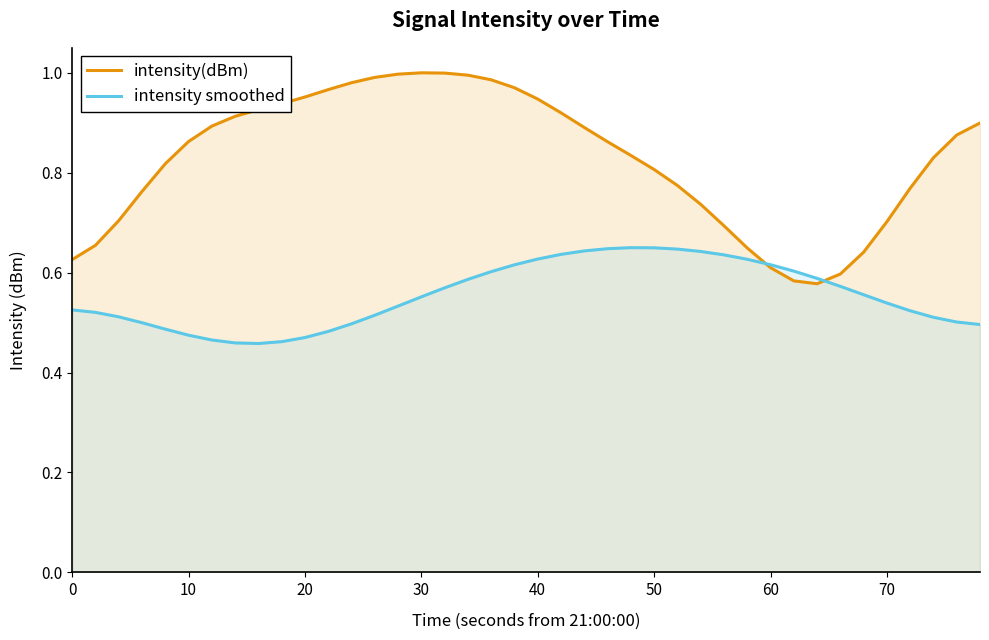

Which series has the widest spread of values?

intensity(dBm)